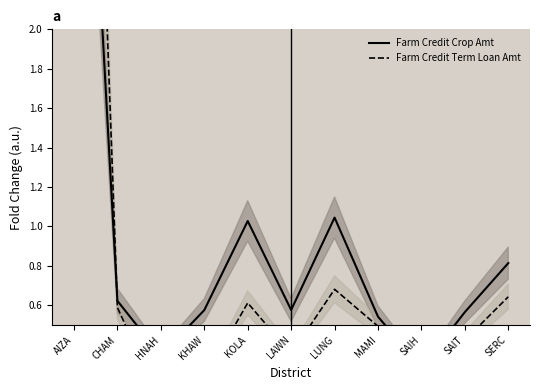

Where do Farm Credit Crop Amt and Farm Credit Term Loan Amt first cross each other?

AIZA and CHAM